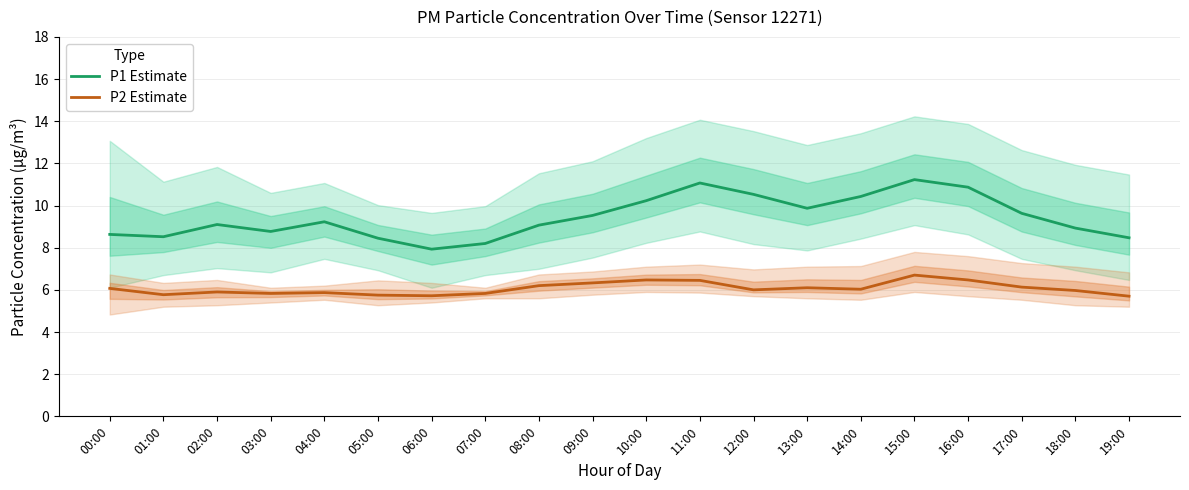

What is the label of the 6th point from the left?

05:00